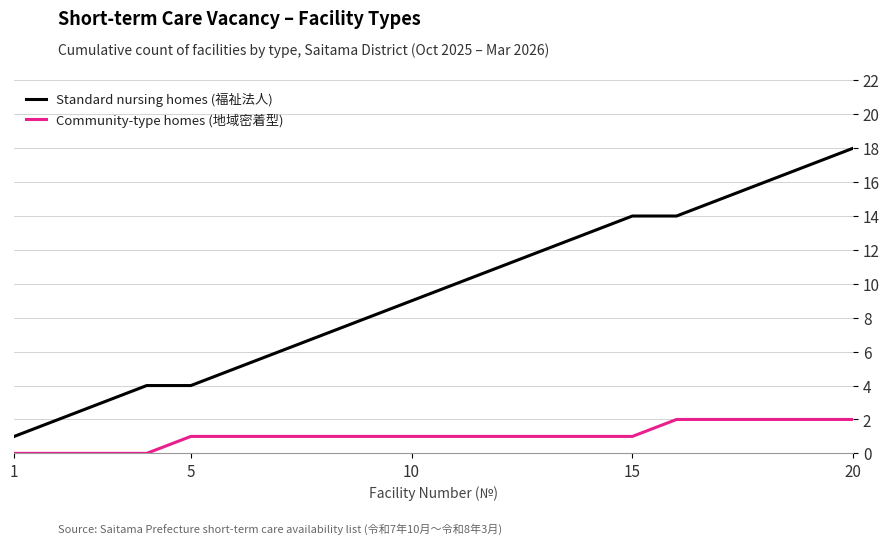

What are all the series names shown in the legend?

Standard nursing homes (福祉法人), Community-type homes (地域密着型)